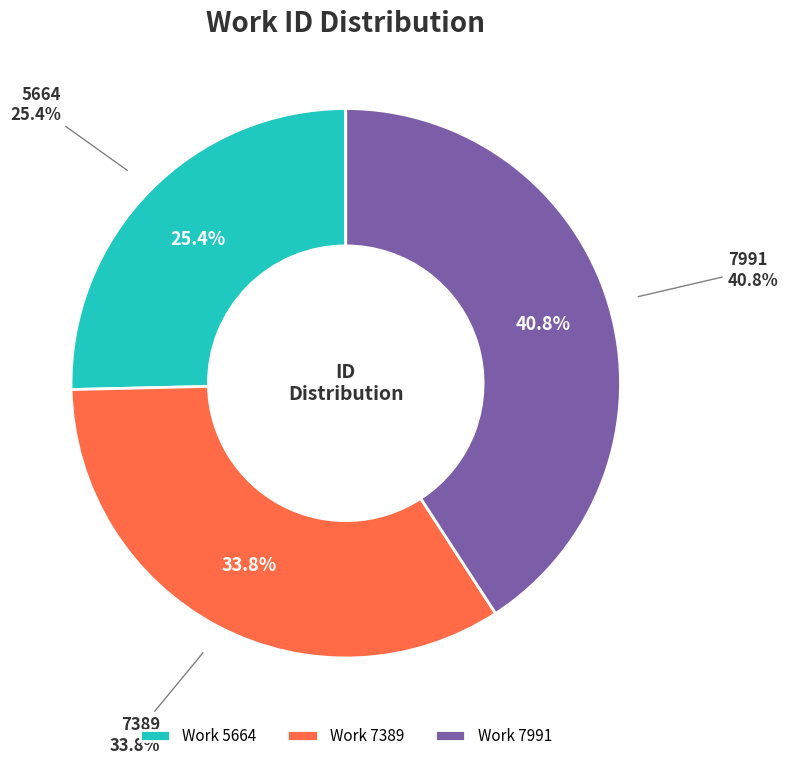

Which category has the smallest portion of the pie?

5664